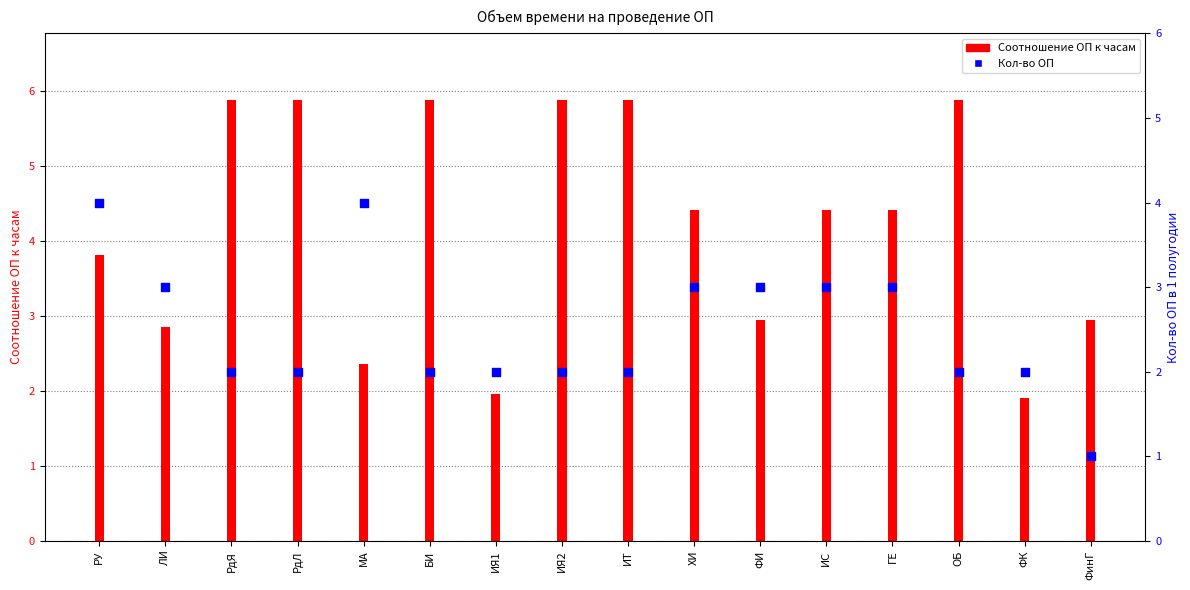

Which series has the largest total across all categories?

Соотношение ОП к часам